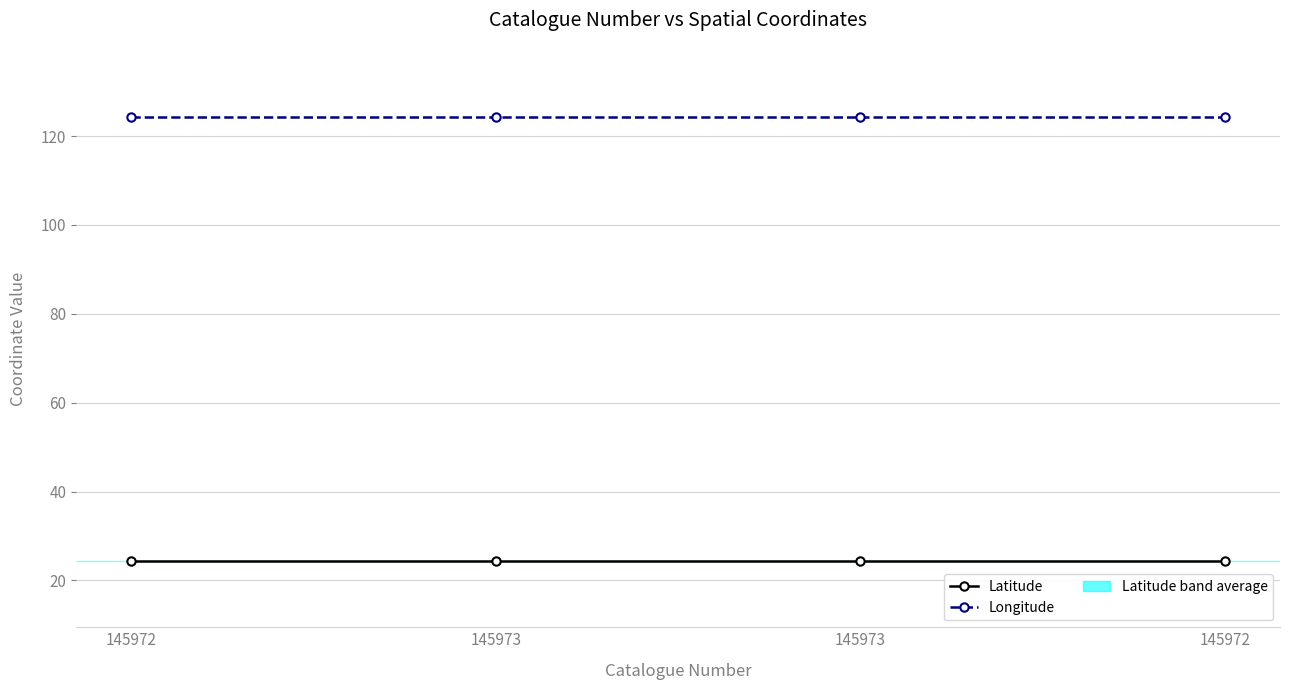

How many distinct data groups are displayed?

2